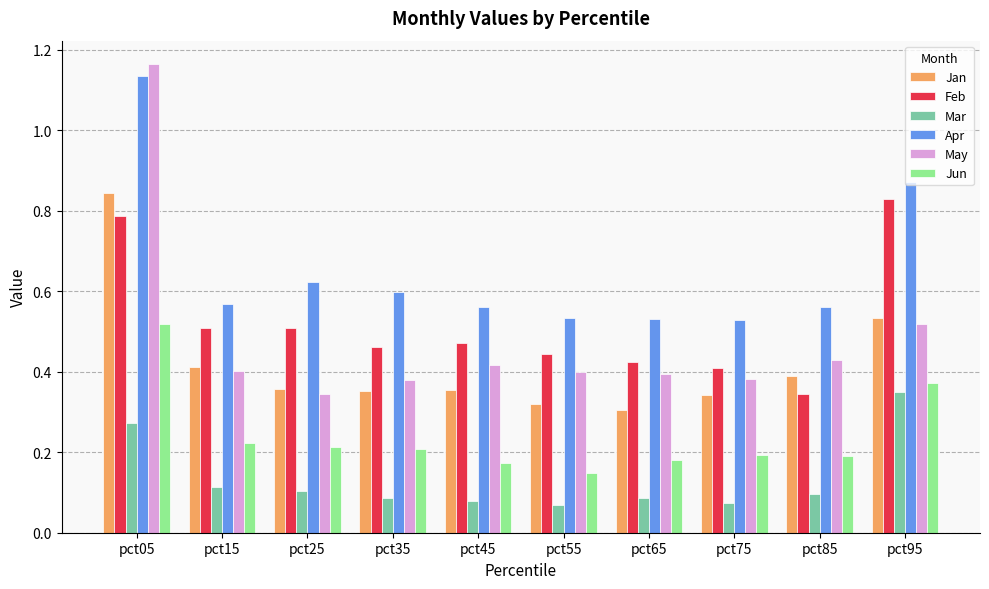

At how many categories does at least one series exceed 0?

10